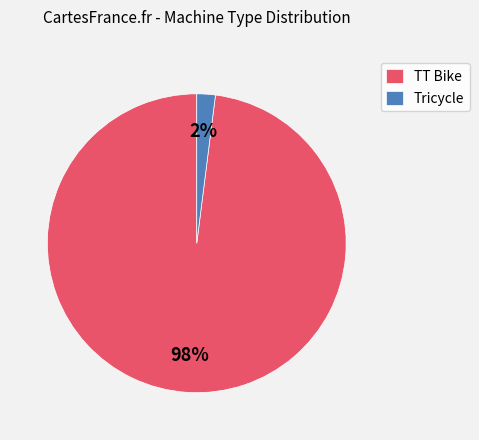

Between TT Bike and Tricycle, which is larger?

TT Bike